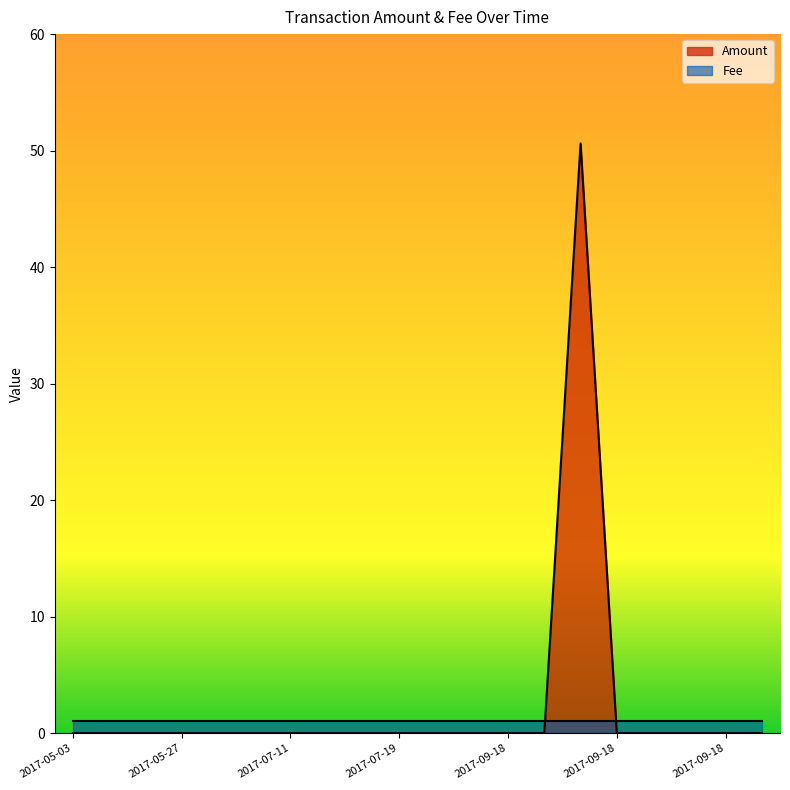

The chart shows a value of -32.4 at 2017-07-11. True or false?

False